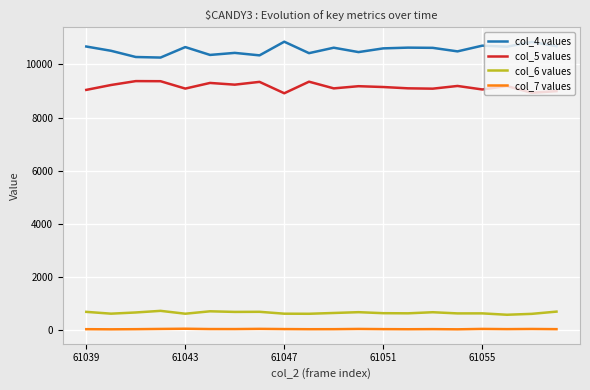

In col_5 values, how many points are lower than both neighbors (excluding endpoints)?

7